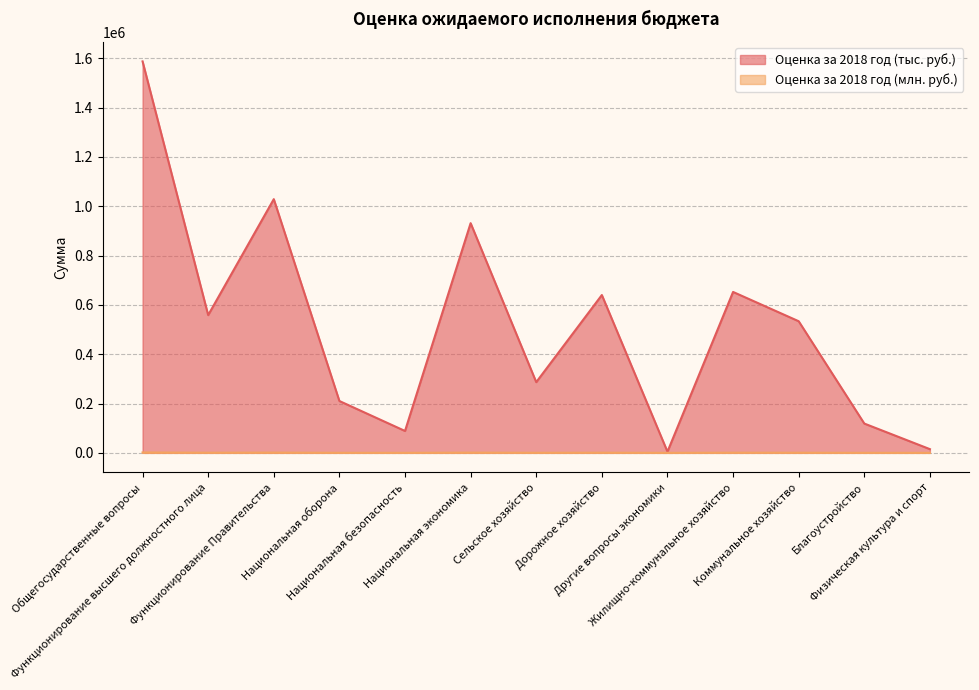

What is the spread (max minus min) of values at Функционирование высшего должностного лица?

558041.4